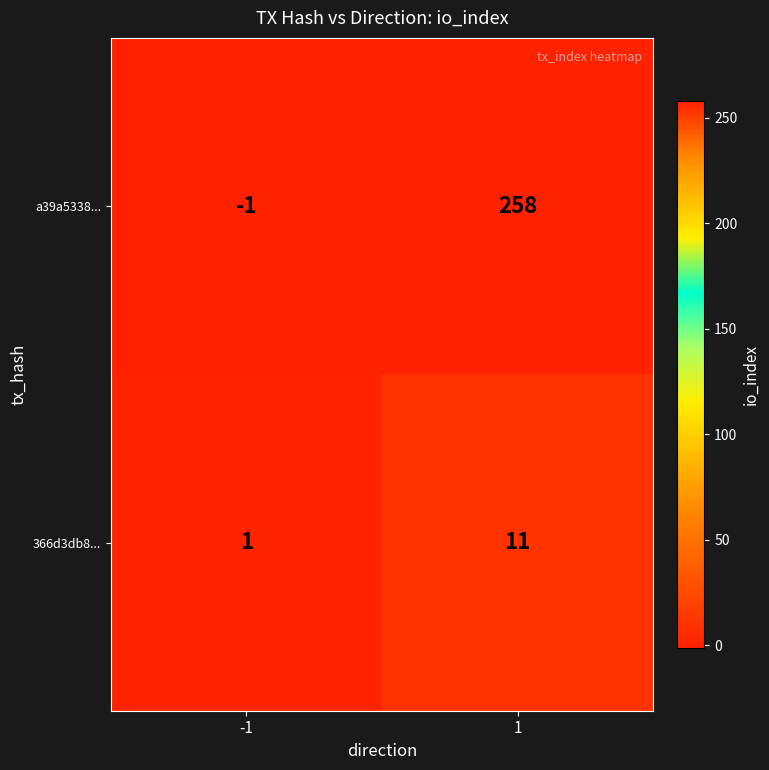

The 366d3db8... series shows 2 at -1. True or false?

False